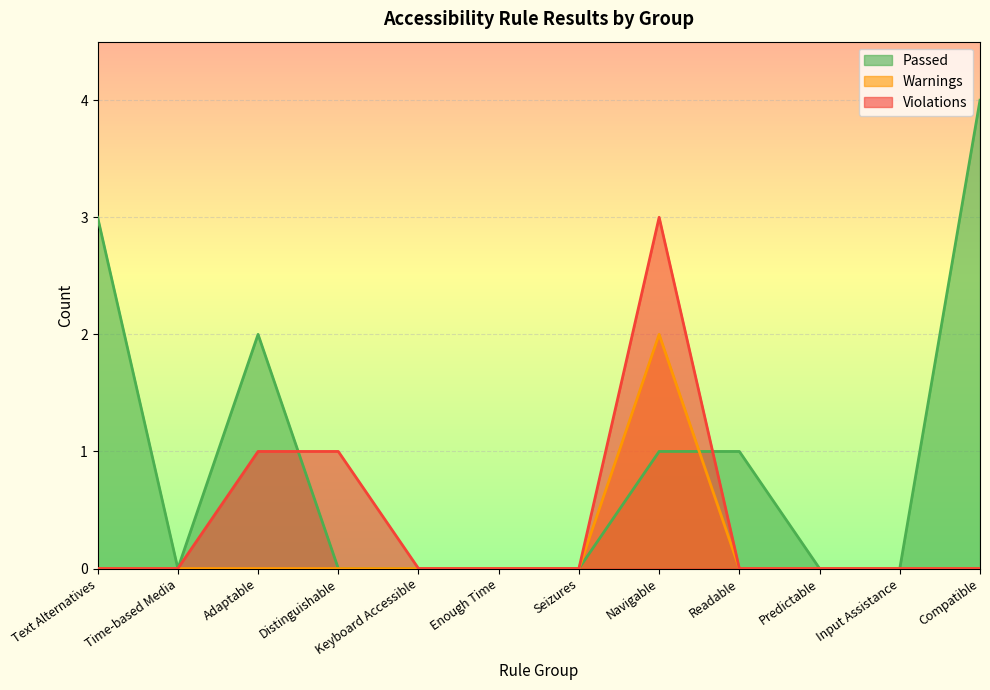

The Violations series shows 0 at Readable. True or false?

True